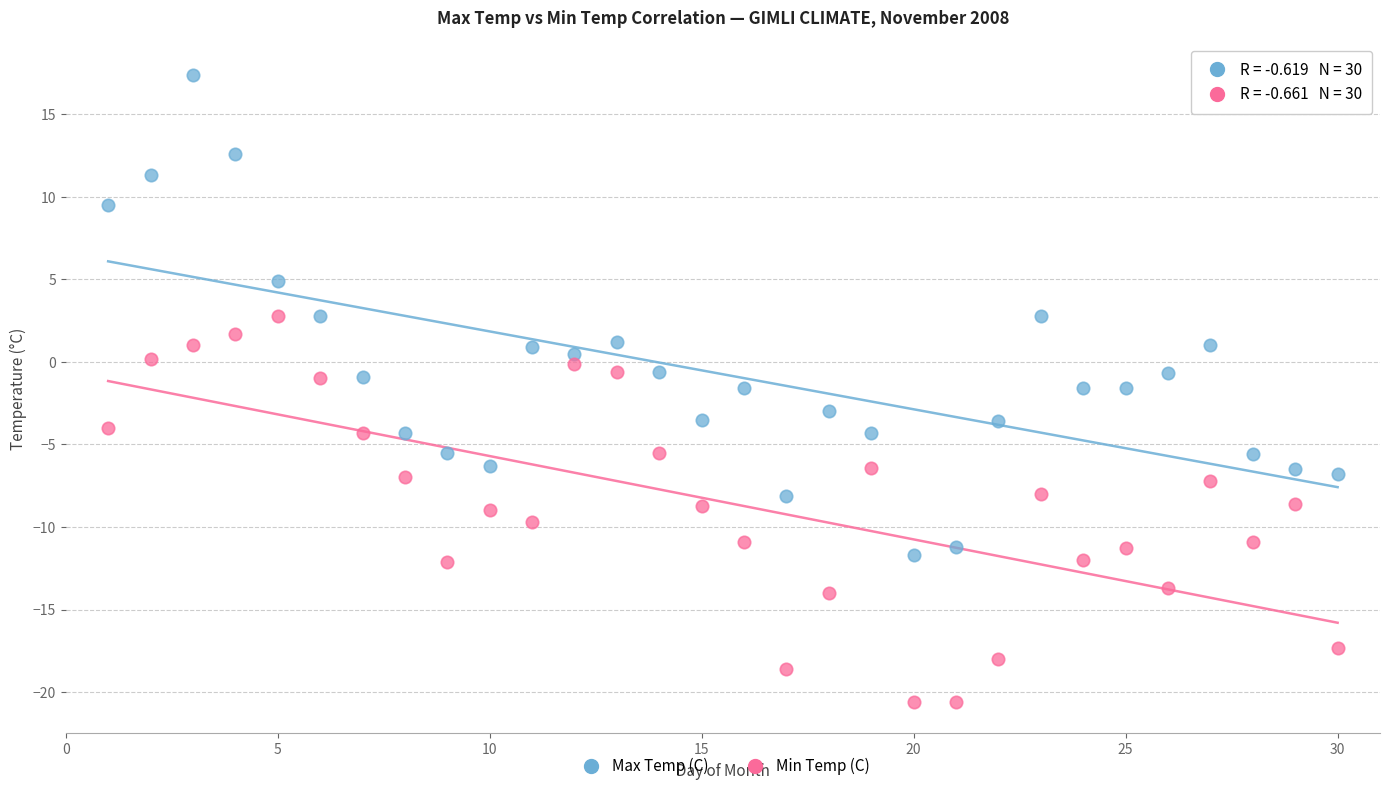

Which series reaches the minimum Y coordinate?

Min Temp (C)